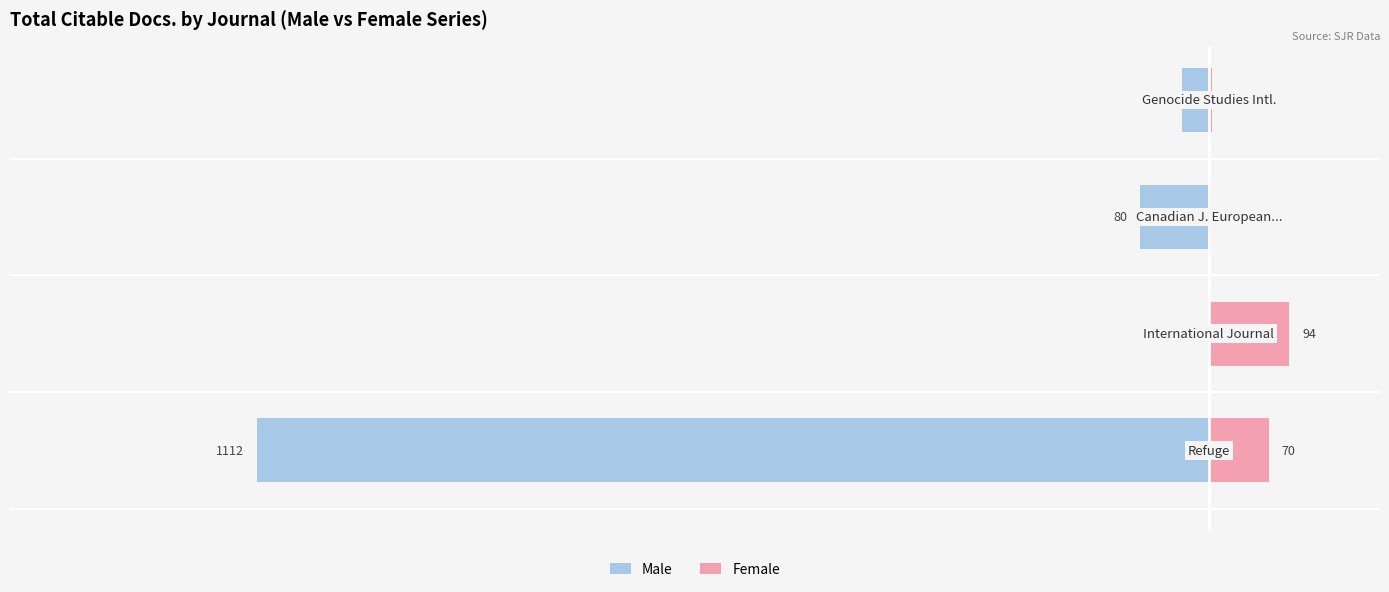

What is the value of the Female bar at the 1st from the left?

70